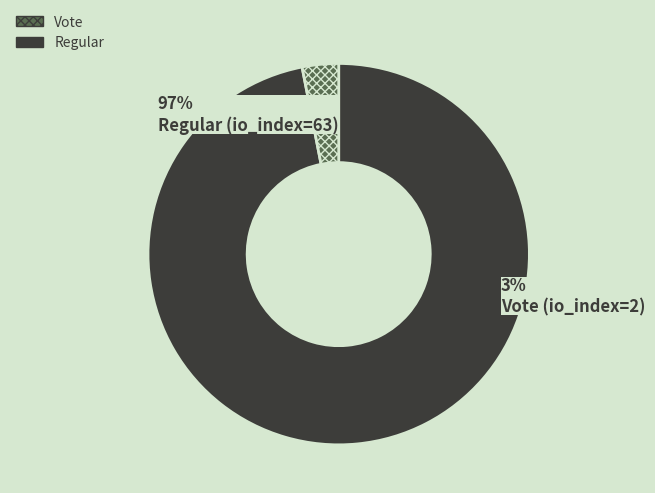

Is Regular (io_index=63) the majority of the pie?

Yes